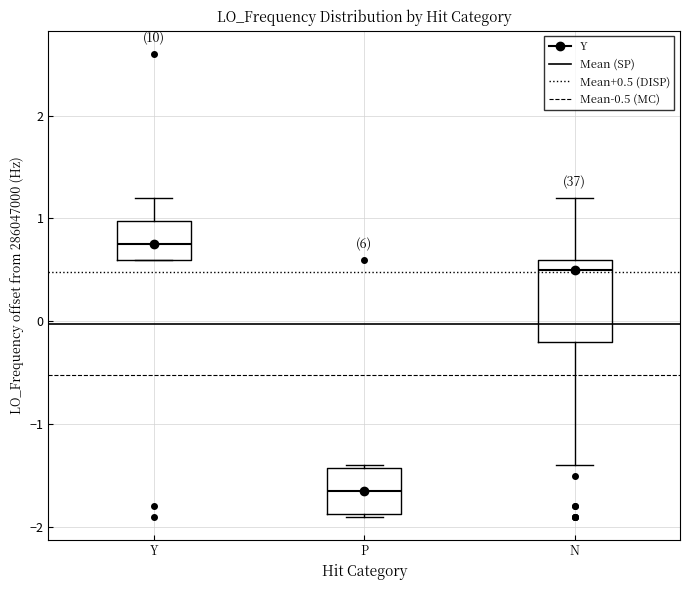

Reading left to right, transcribe this box plot: for each box, give where its median line is, the range the box spans, and where its two whiskers end, as read against the y-axis. The values are not printed on the chart, so give them approximately, as read against the axis.

Y: median 0.8, box 0.6 to 1.0, whiskers 0.6 to 1.2
P: median -1.7, box -1.9 to -1.4, whiskers -1.9 to -1.4
N: median 0.5, box -0.2 to 0.6, whiskers -1.4 to 1.2